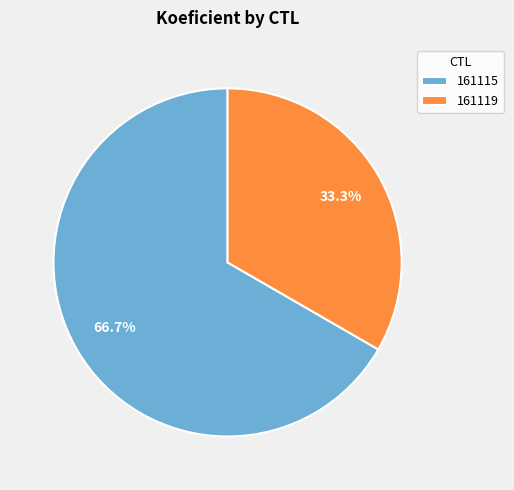

How many slices are in this pie chart?

2